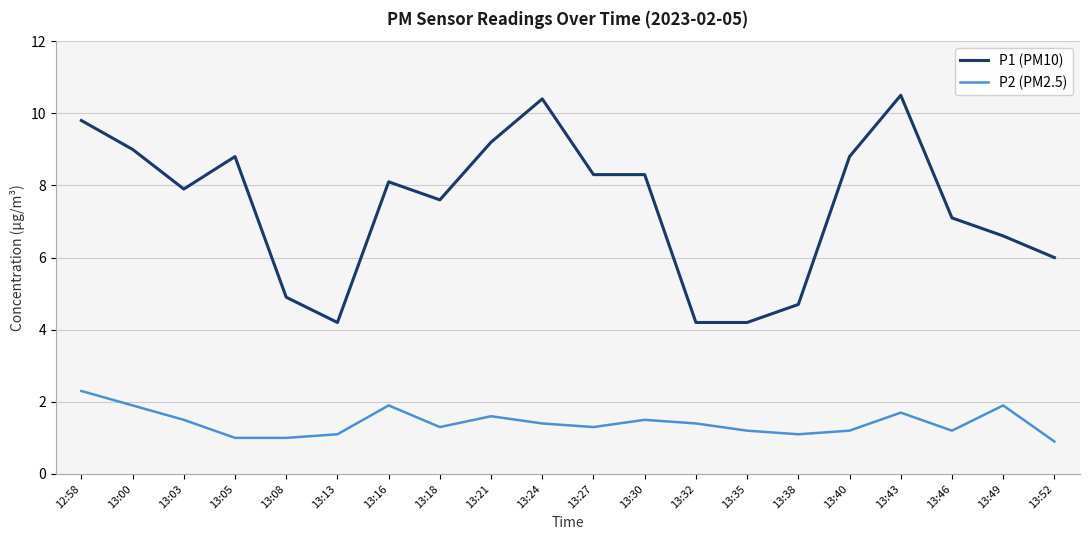

What is the minimum value shown in the chart?

0.9